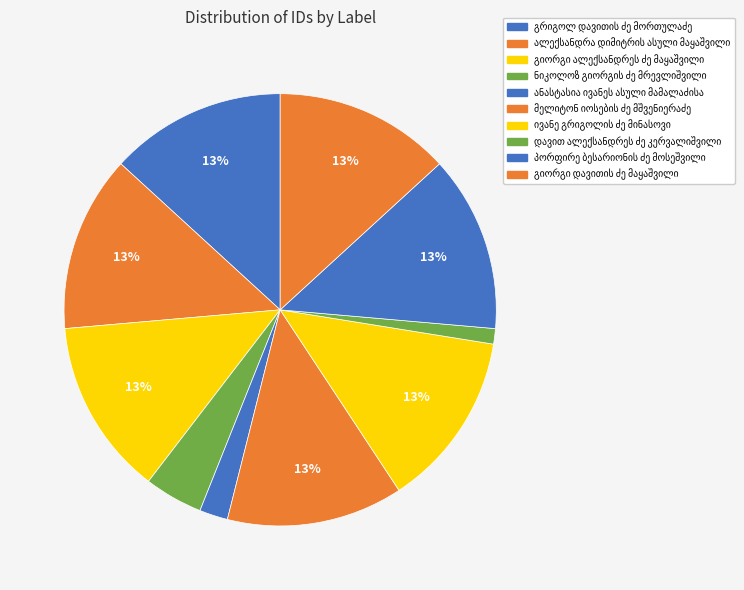

Which category has the biggest portion of the pie?

მელიტონ იოსების ძე მშვენიერაძე